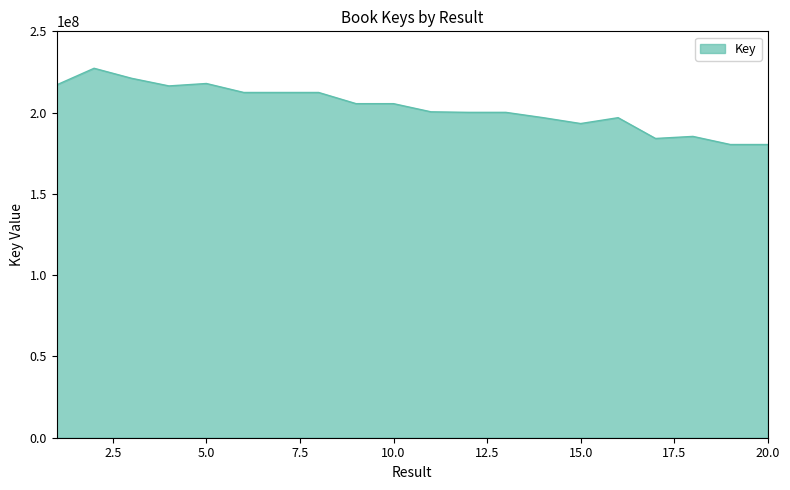

What is the greatest value displayed?

227357388